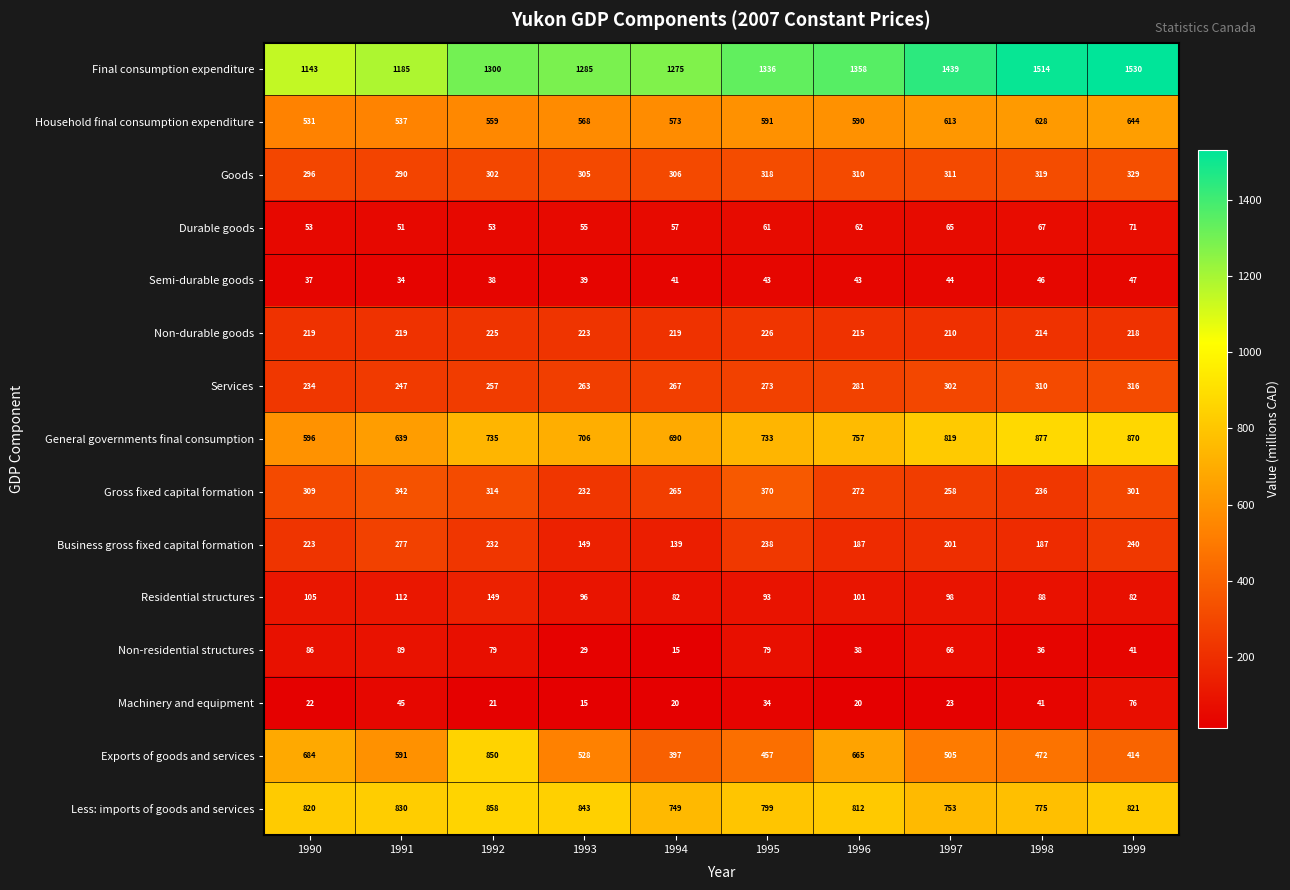

How many data points does each series have?

10